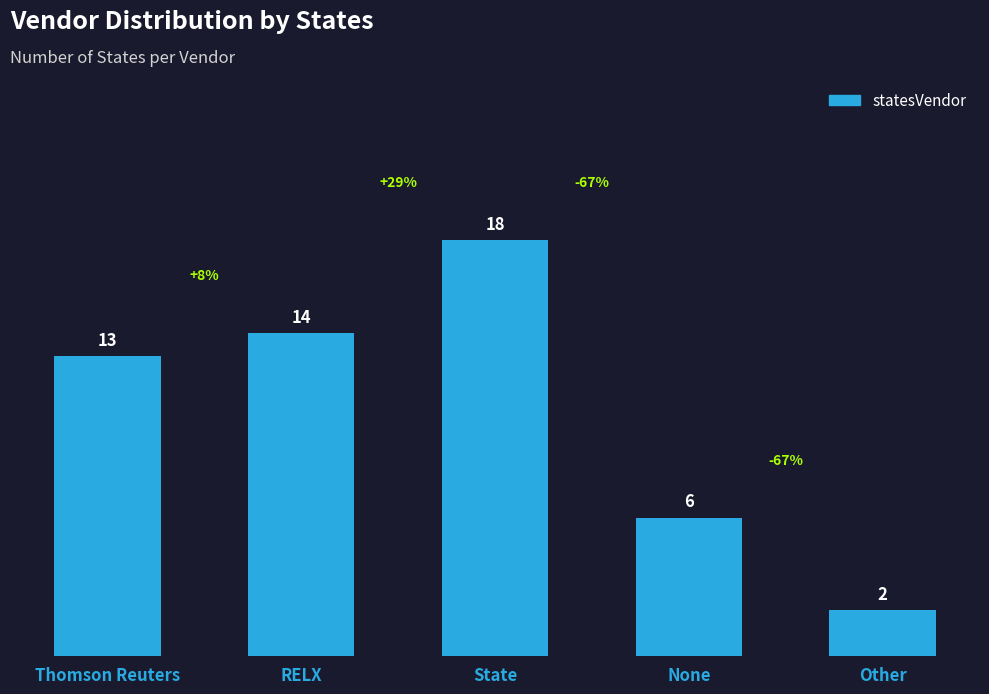

Are the bars horizontal?

No